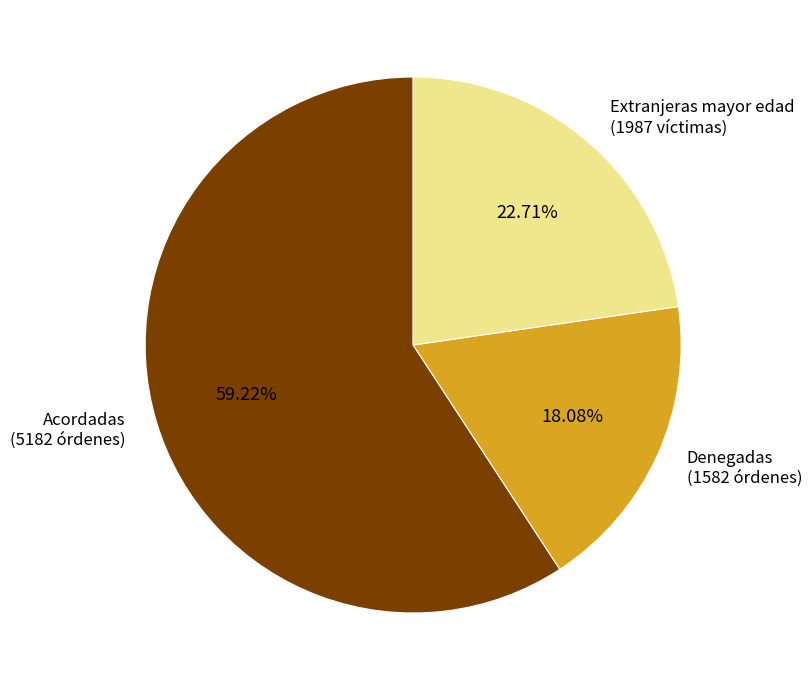

Rank the categories by value from highest to lowest.

Acordadas (5182 órdenes), Extranjeras mayor edad (1987 víctimas), Denegadas (1582 órdenes)